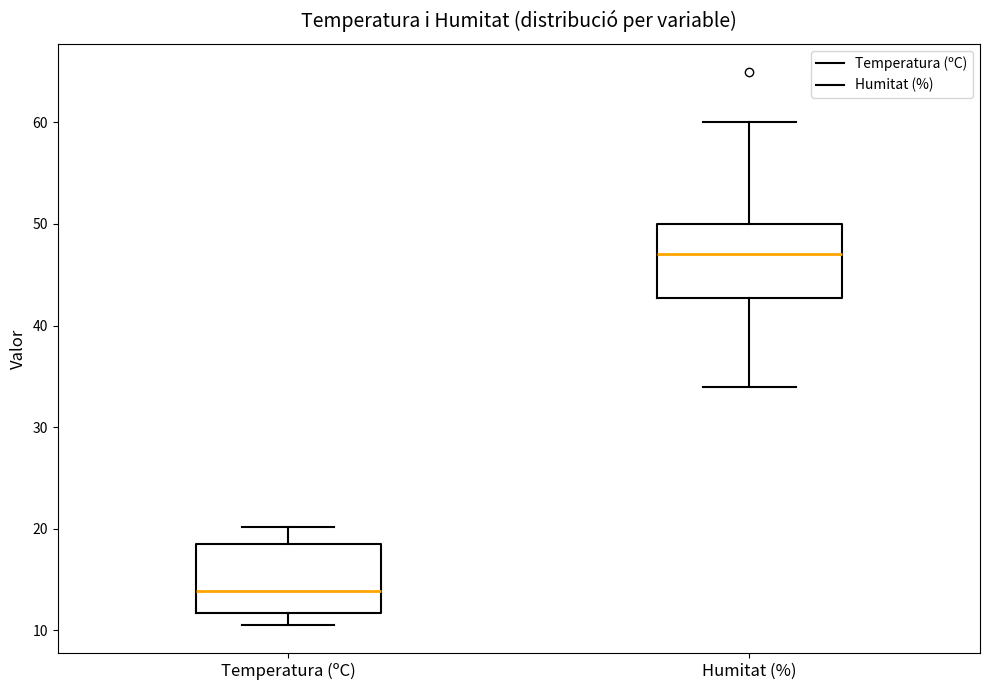

Reading left to right, read every box against the y-axis: the position of its median line, the range the box covers, and the ends of its whiskers. The values are not printed on the chart, so give them approximately, as read against the axis.

Temperatura (ºC): median 14, box 12 to 19, whiskers 11 to 20
Humitat (%): median 47, box 43 to 50, whiskers 34 to 60